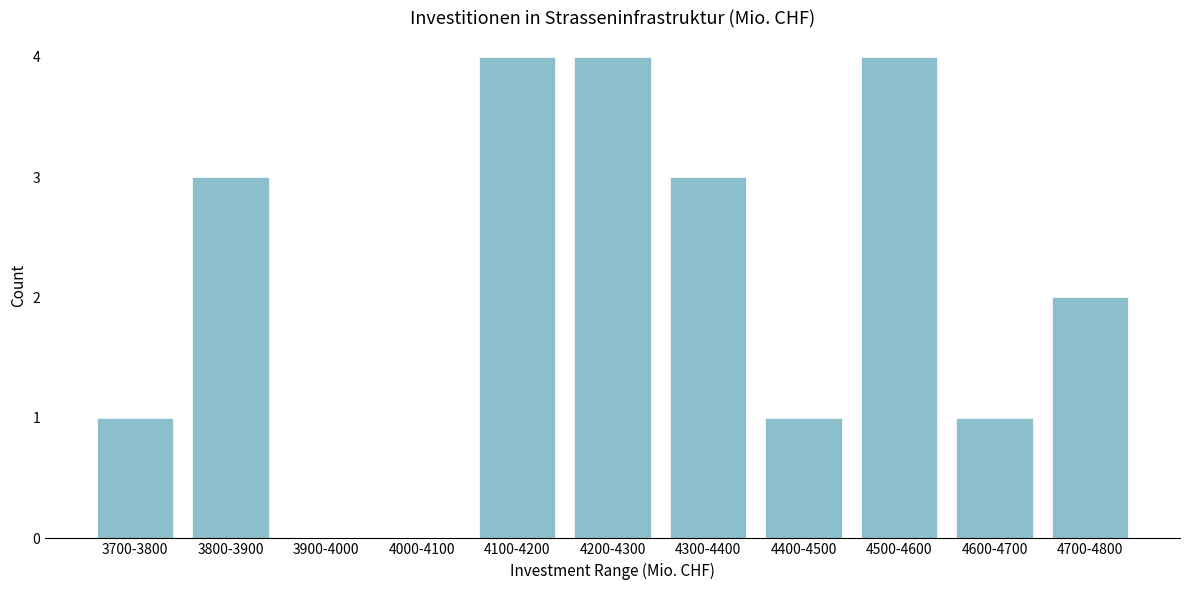

Reading left to right, list all the values displayed in this chart.

3700-3800=1	3800-3900=3	3900-4000=0	4000-4100=0	4100-4200=4	4200-4300=4	4300-4400=3	4400-4500=1	4500-4600=4	4600-4700=1	4700-4800=2